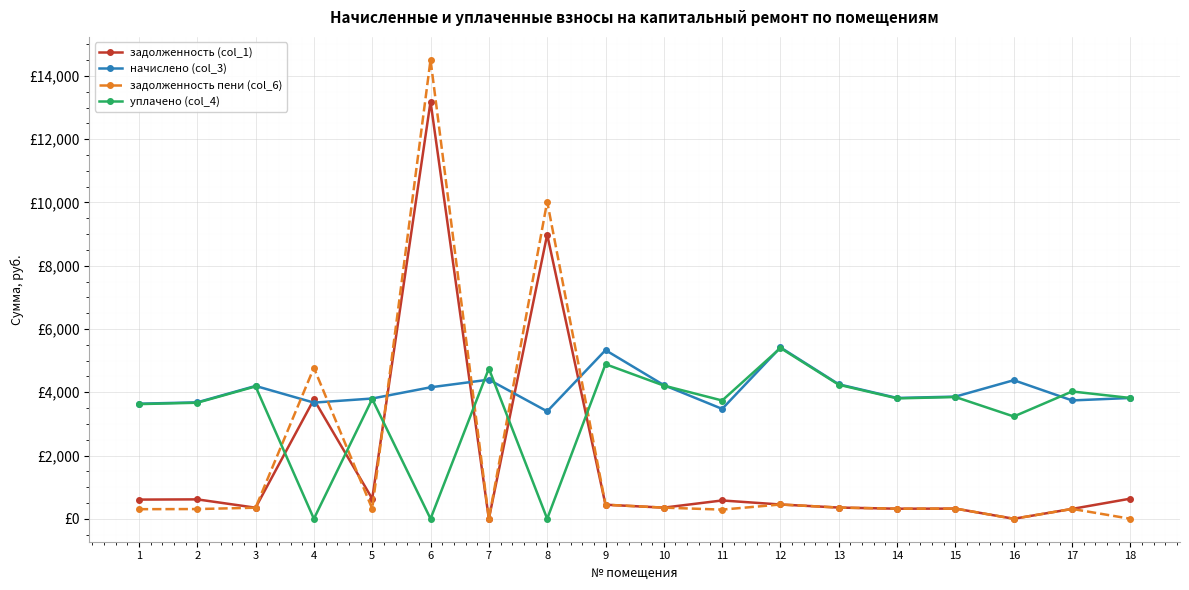

What is the difference between the начислено (col_3) values at 8 and 1?

241.9